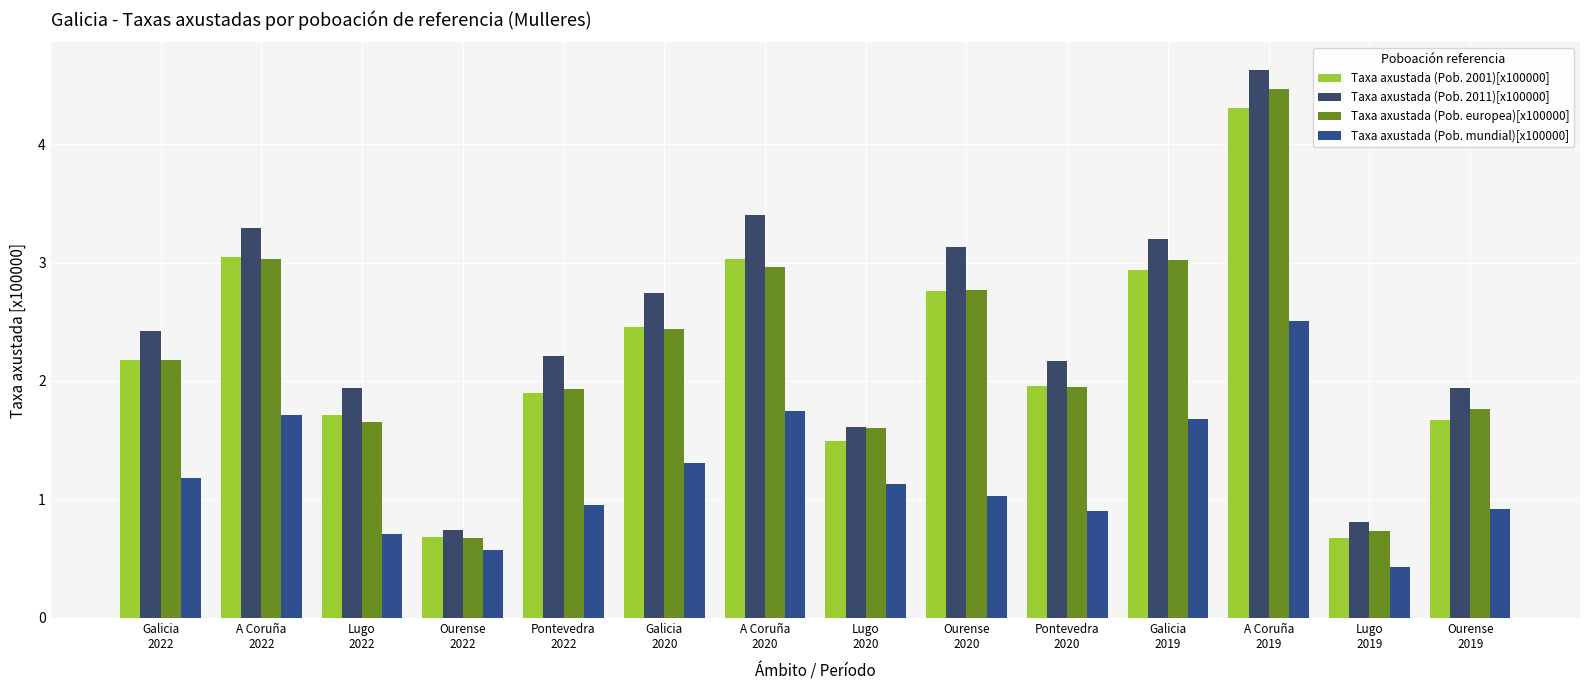

What is the difference between the second highest and second lowest values in the Taxa axustada (Pob. mundial)[x100000] series?

1.2